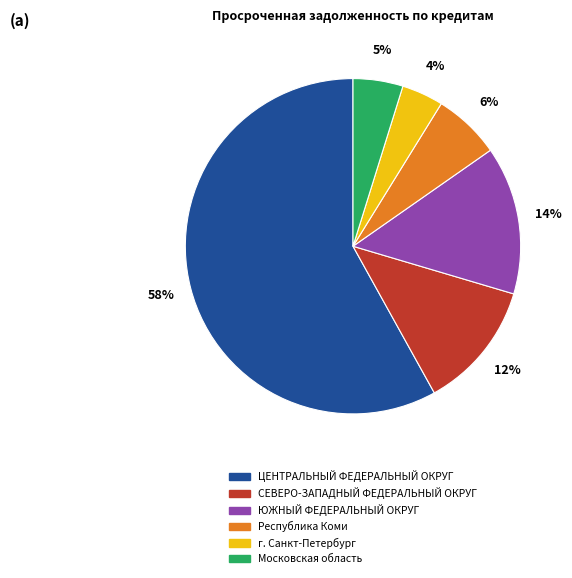

To the nearest percent, what portion does Республика Коми represent?

6%